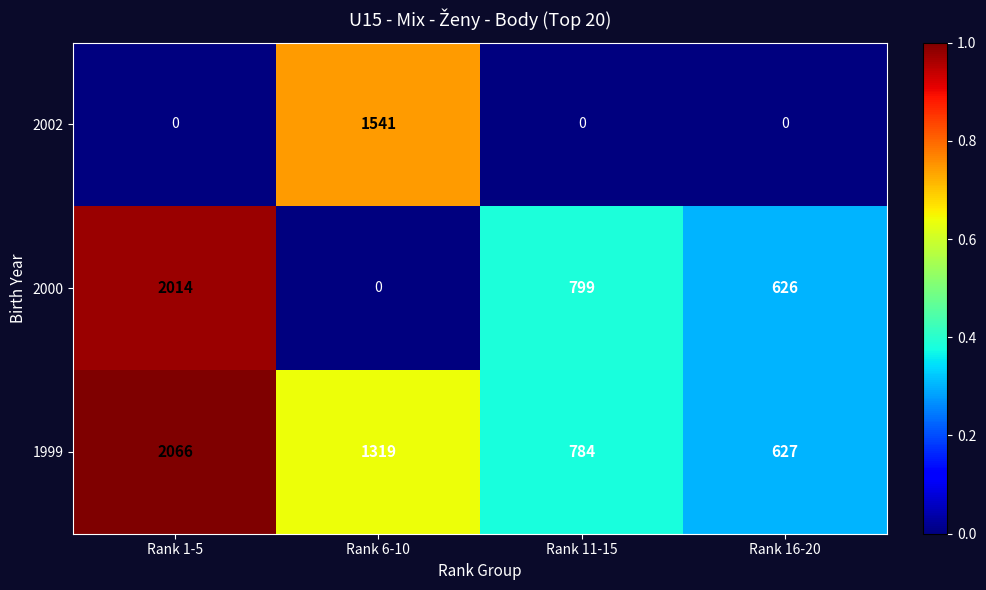

Between Rank 6-10 and Rank 16-20, which series saw the biggest shift?

row_0